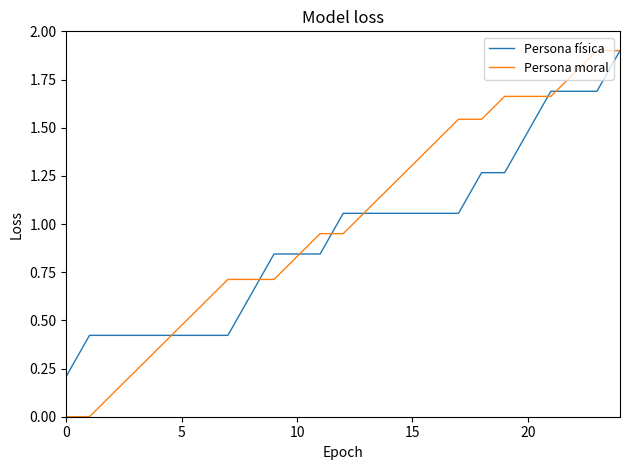

Which series has the largest range (max minus min)?

Persona moral